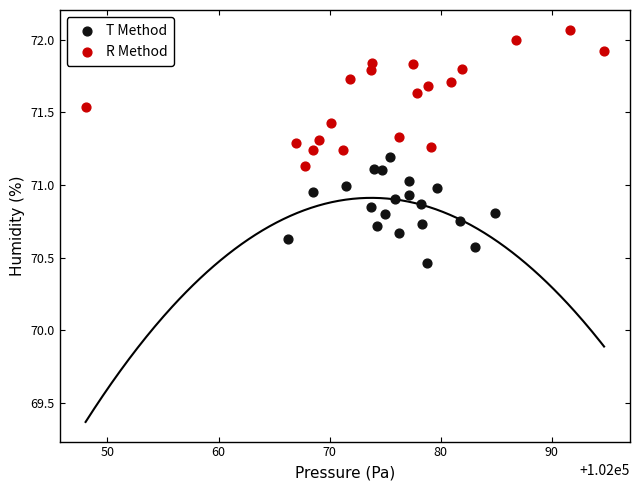

Which series contains the highest Y value?

R Method